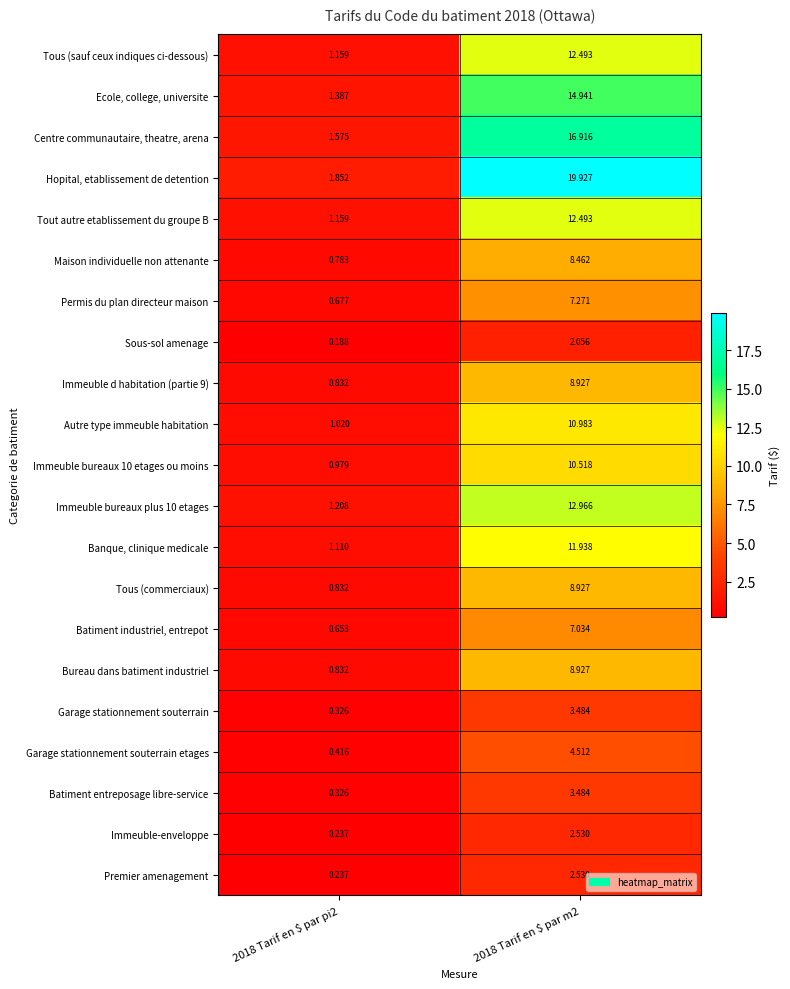

Which series has the largest total across all categories?

Hopital, etablissement de detention